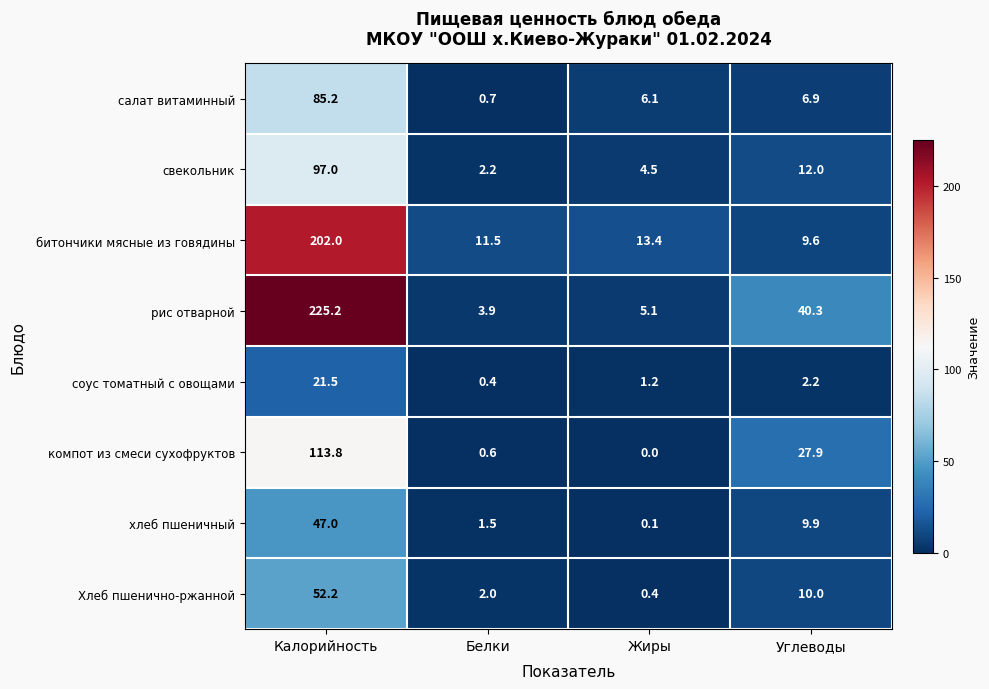

List the series in order of their peak value, lowest first.

соус томатный с овощами, хлеб пшеничный, Хлеб пшенично-ржанной, салат витаминный, свекольник, компот из смеси сухофруктов, битончики мясные из говядины, рис отварной